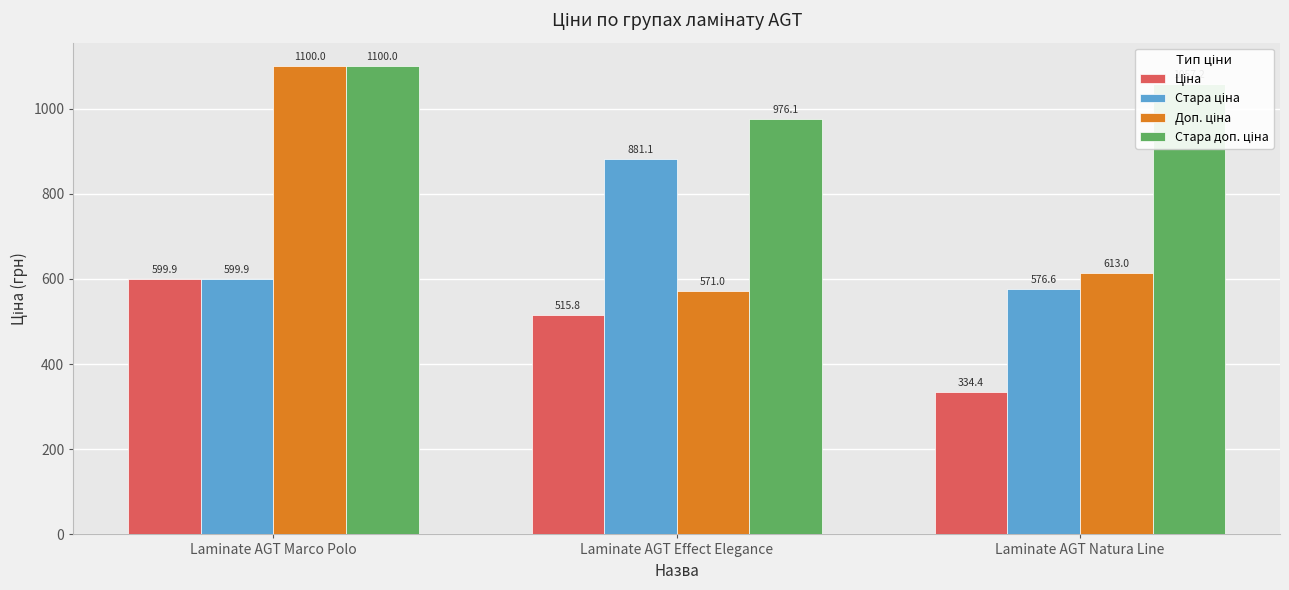

At how many categories does at least one series exceed 806?

3